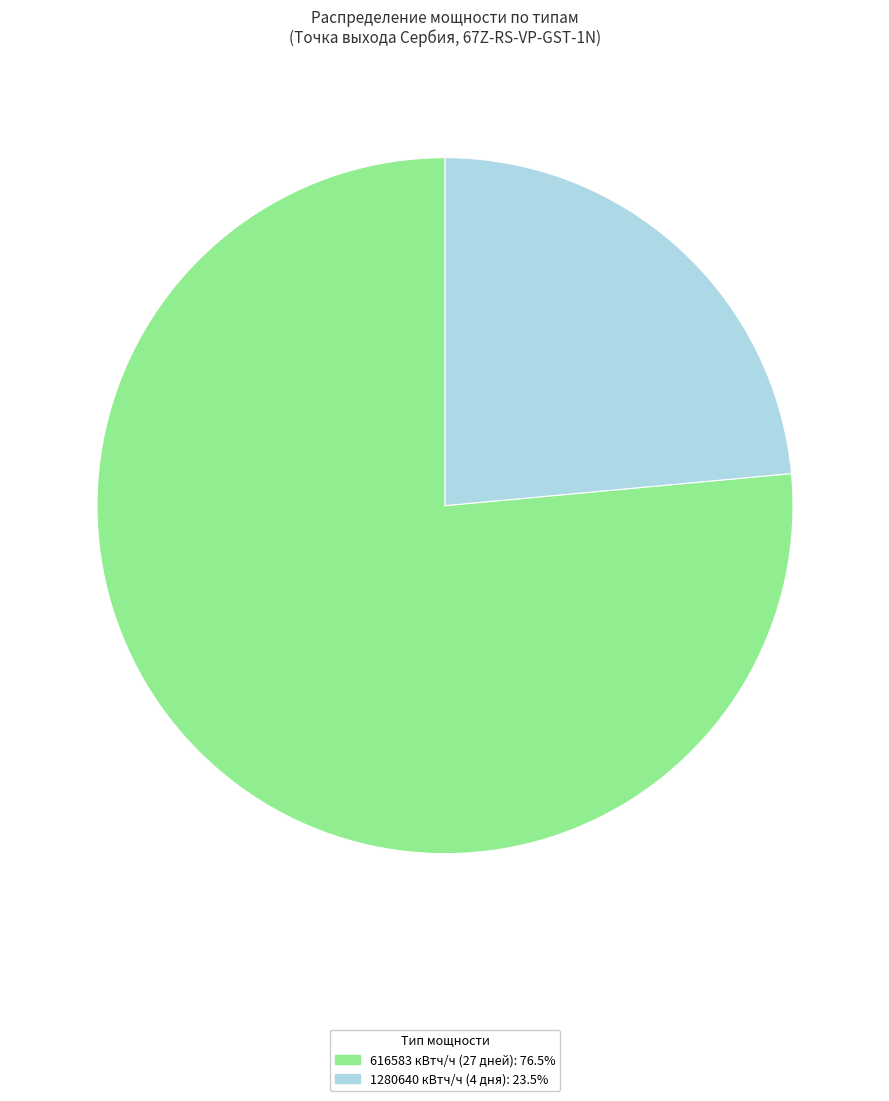

Is there any slice that represents more than half of the pie?

Yes